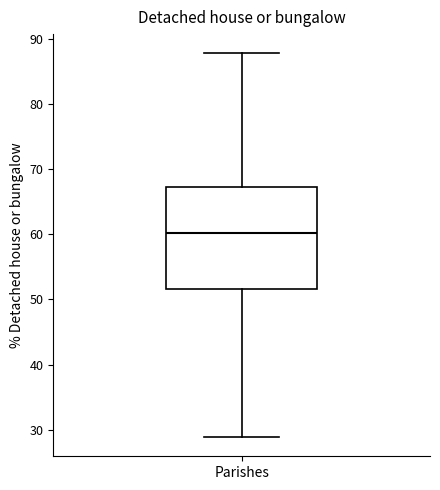

Where does the upper whisker of the box for Parishes end on the y-axis? The values are not printed on the chart, so give them approximately, as read against the axis.

88